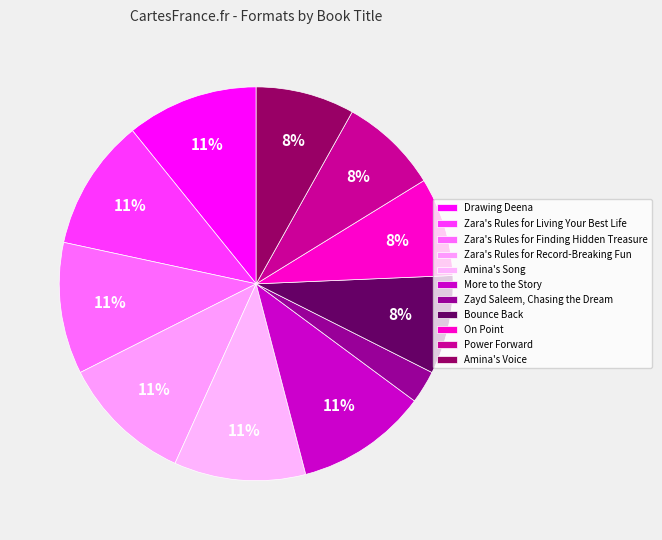

What is the change in value from Zara's Rules for Finding Hidden Treasure to Zayd Saleem, Chasing the Dream?

-3